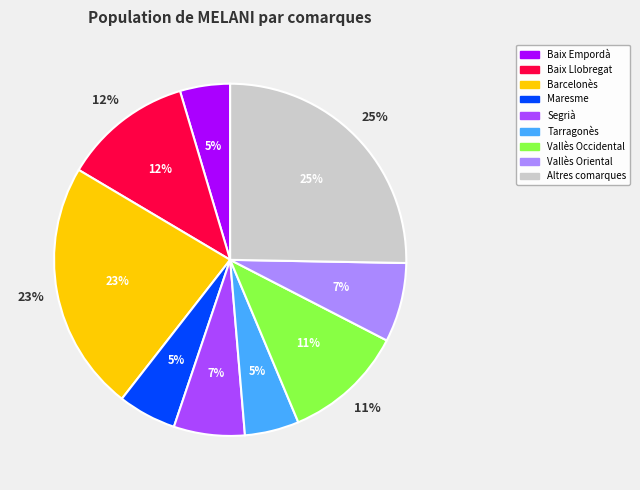

Is there any slice that represents more than half of the pie?

No